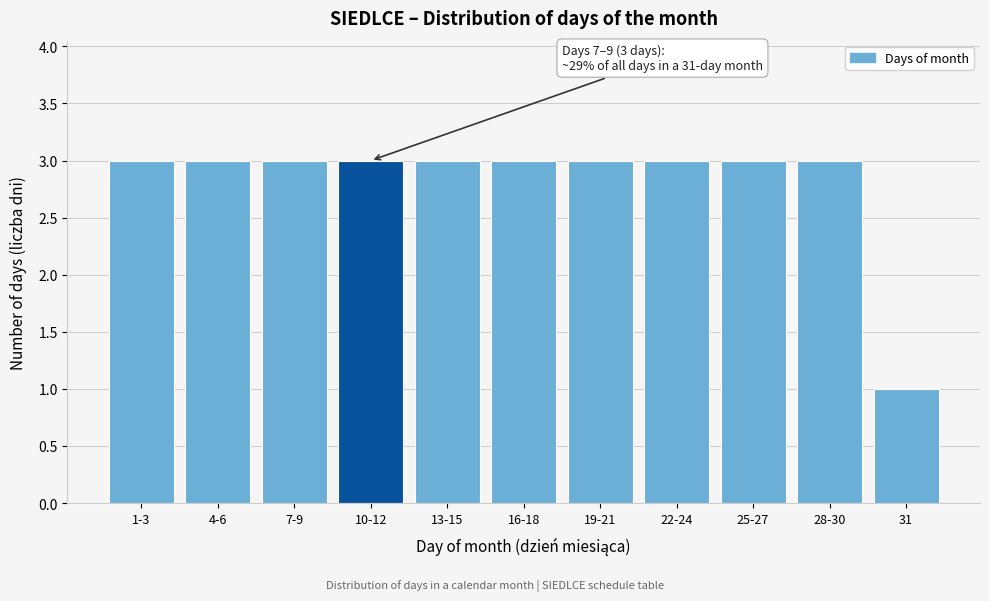

Reading left to right, what are all the values shown in this chart?

3	3	3	3	3	3	3	3	3	3	1